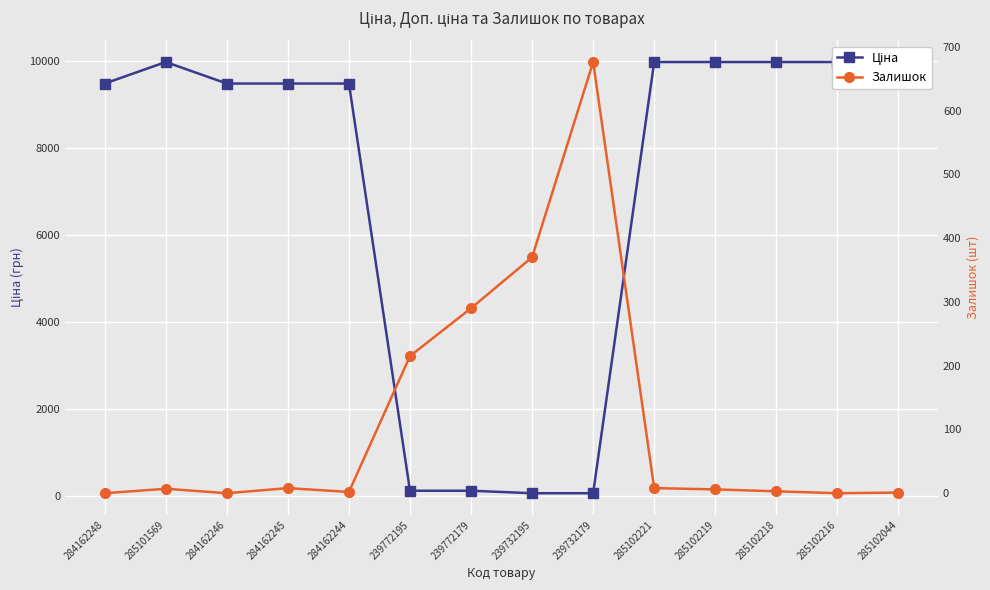

In Залишок, how many points are higher than both neighbors (excluding endpoints)?

3